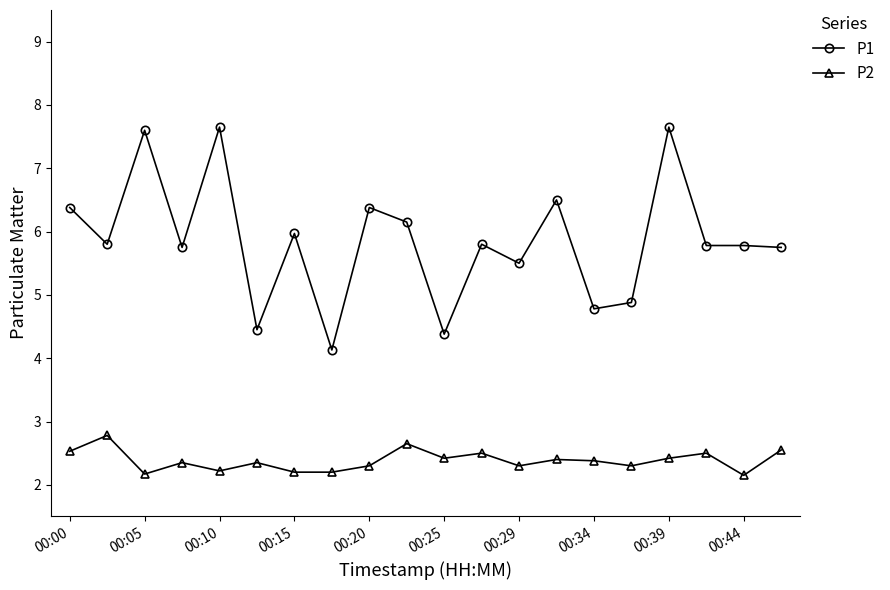

True or false: P1 has more than 2 interior local peaks.

True